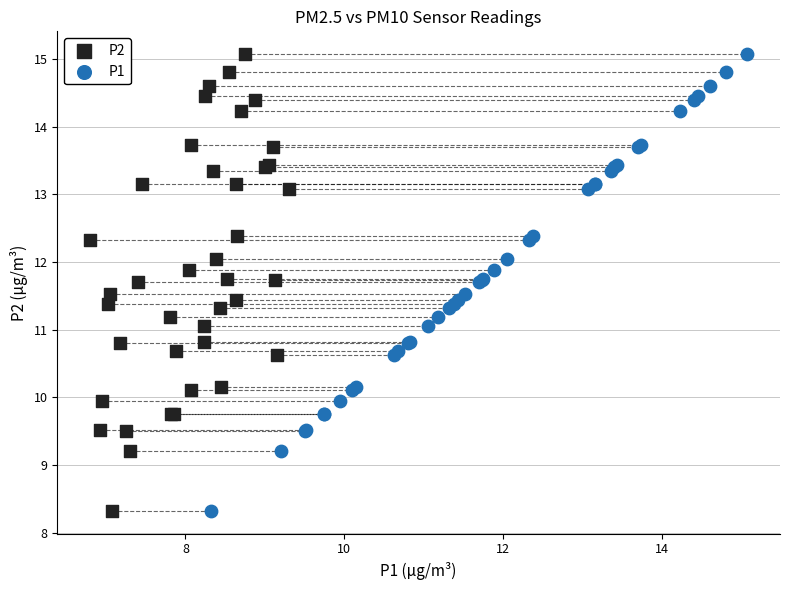

What are all the series names shown in the legend?

P2, P1